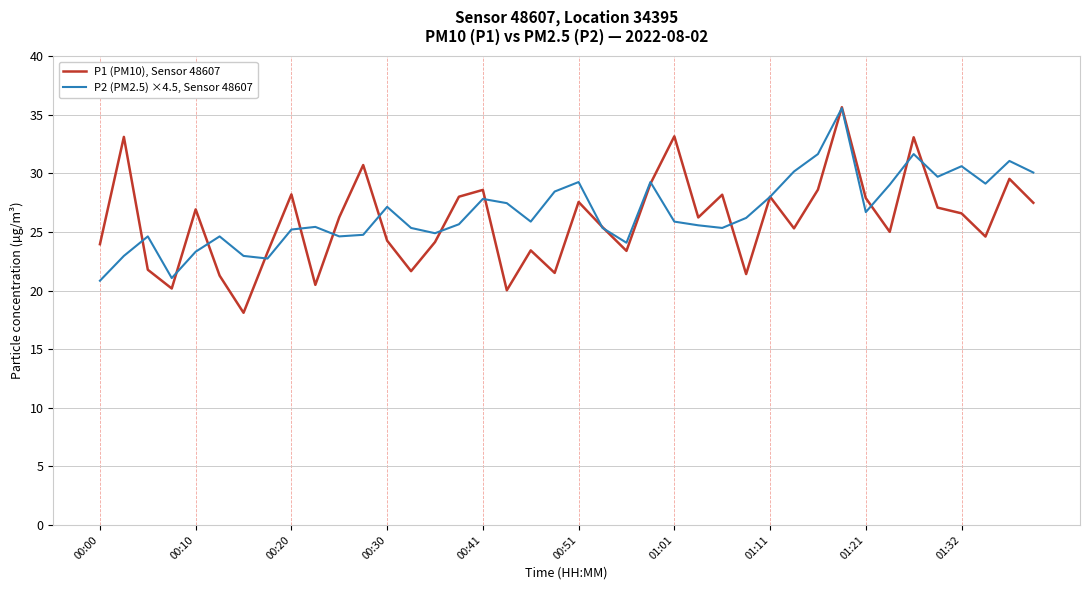

Which series has the widest spread of values?

P1 (PM10), Sensor 48607